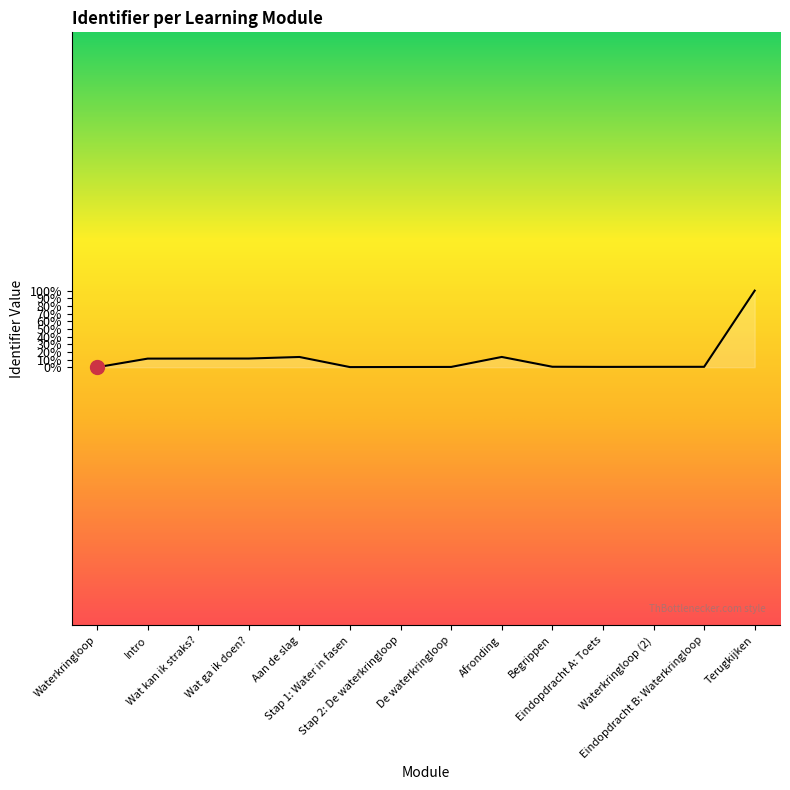

Does the chart have visible grid lines?

No